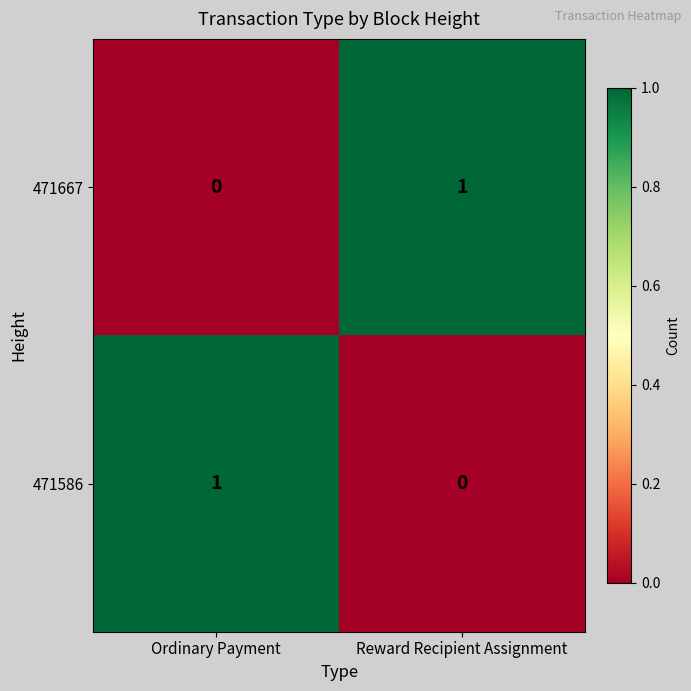

The value of 471667 at Ordinary Payment is 0. True or false?

True